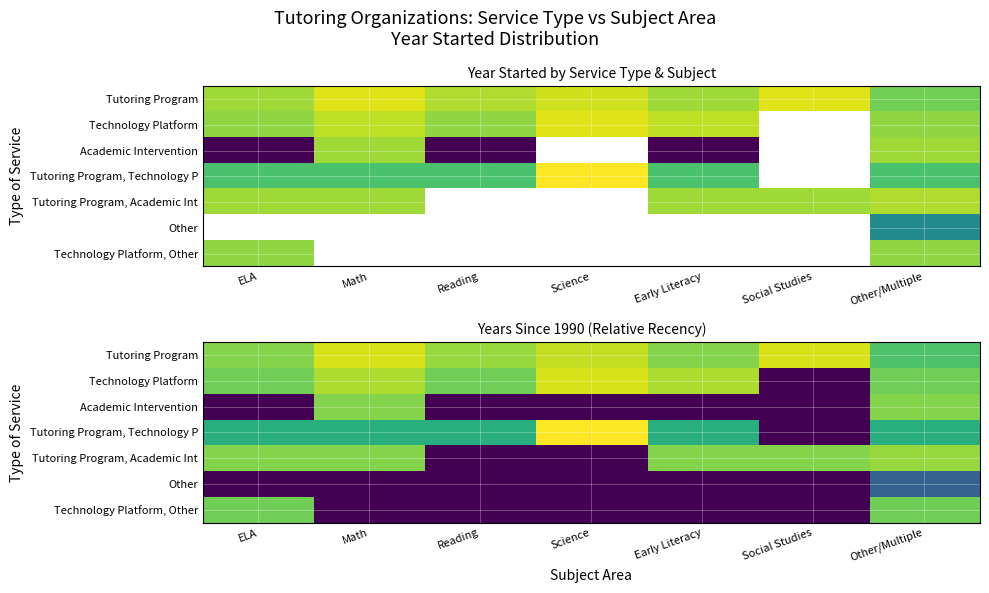

What is the difference between the Tutoring Program values at Science and Math?

1